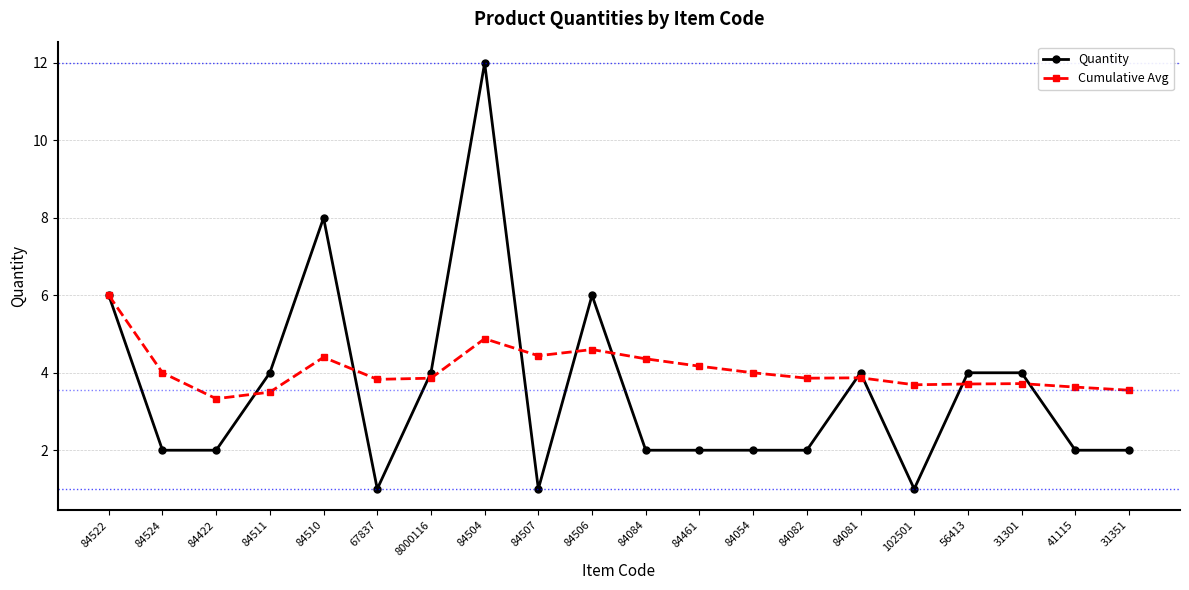

What are all the series names shown in the legend?

Quantity, Cumulative Avg